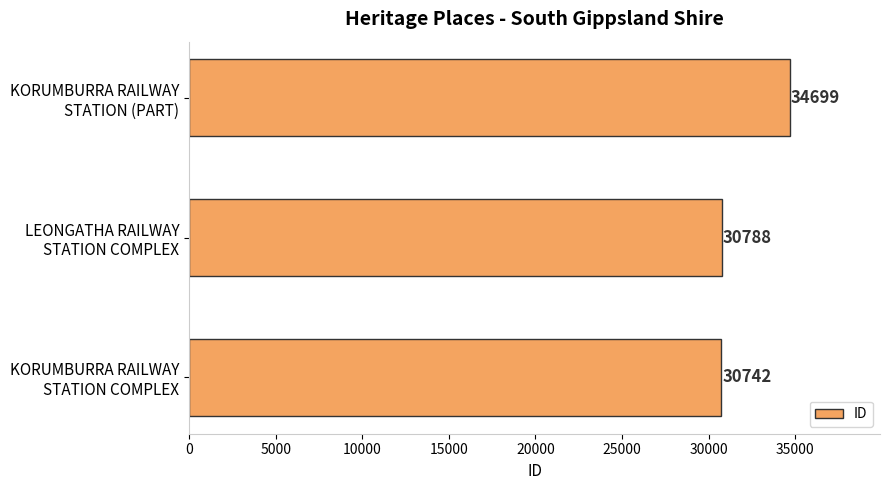

Count the number of categories in the chart.

3